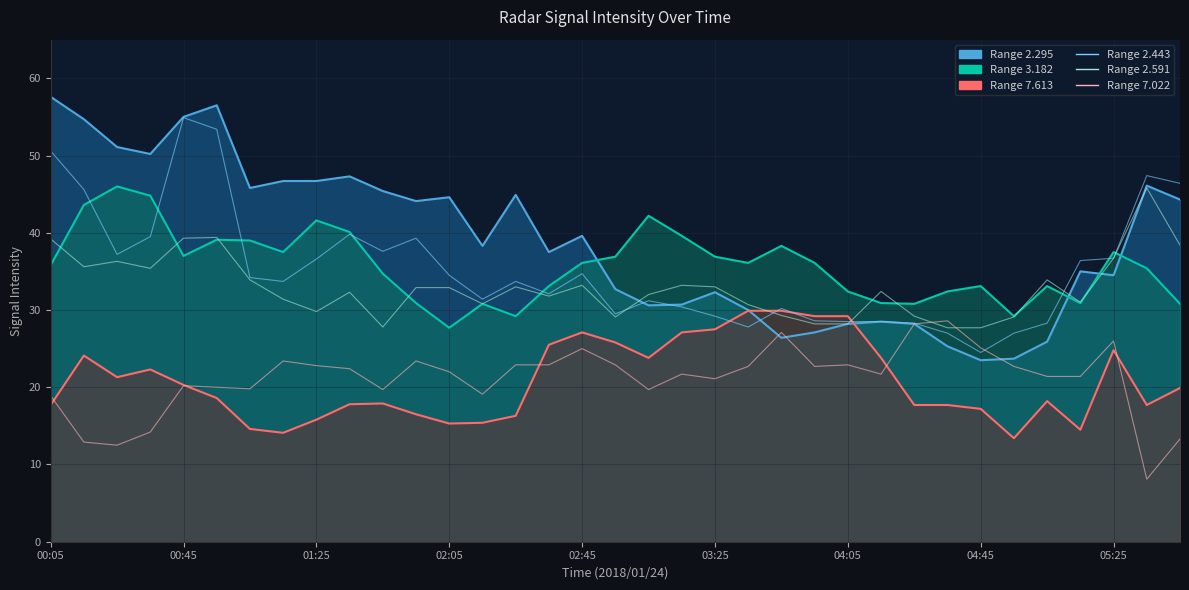

Rank the series at 04:15 from highest to lowest value.

2.591, 3.182, 2.295, 2.443, 7.613, 7.022